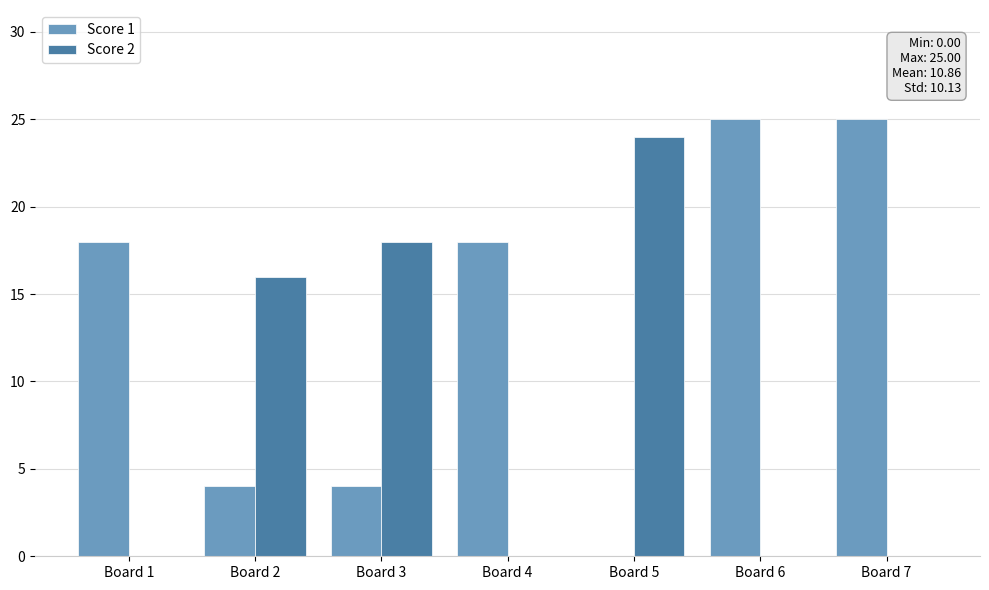

Which series has the largest total across all categories?

Score 1